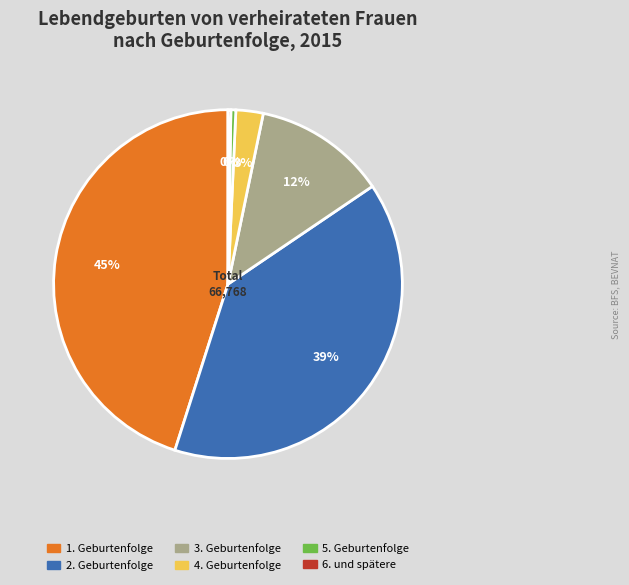

Is there a majority slice in this chart?

No